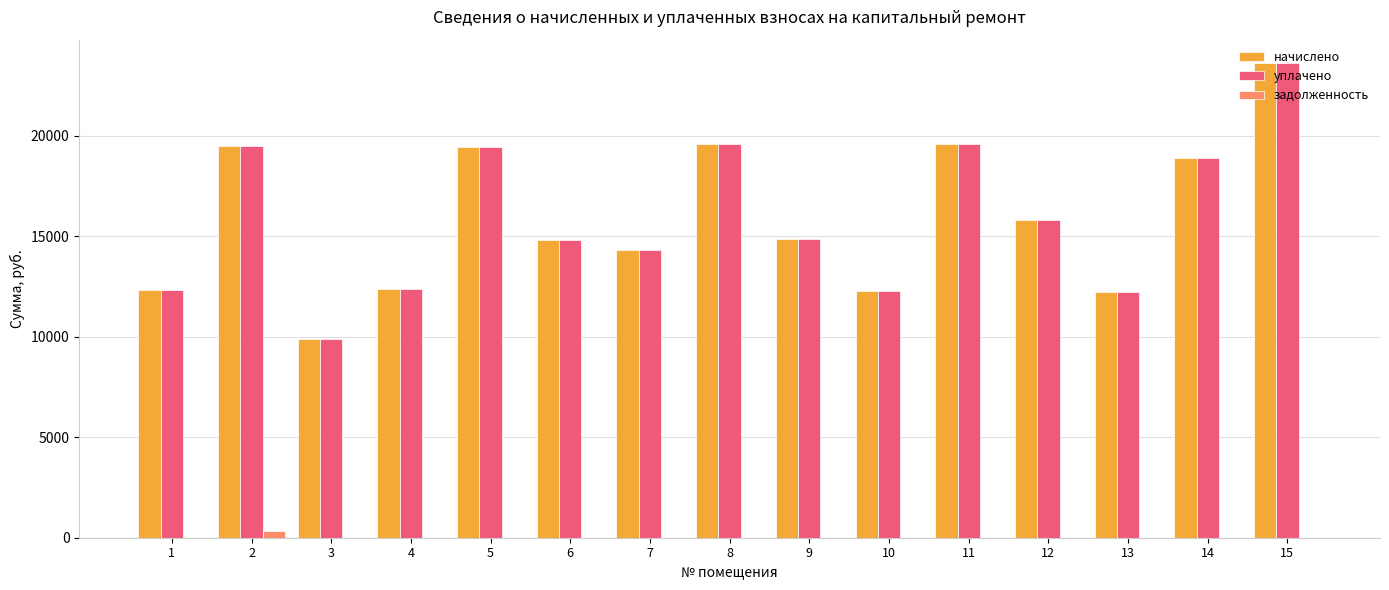

The начислено series shows 12395.2 at 4. True or false?

True